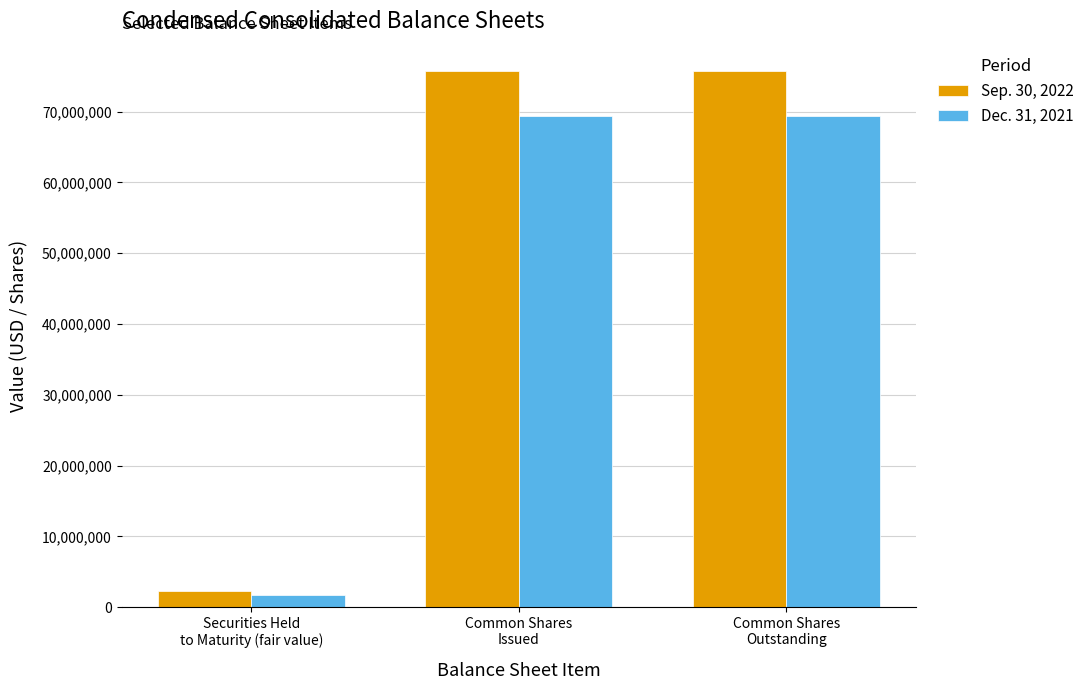

What is the difference between the highest and lowest values at Common Shares
Issued?

6344148